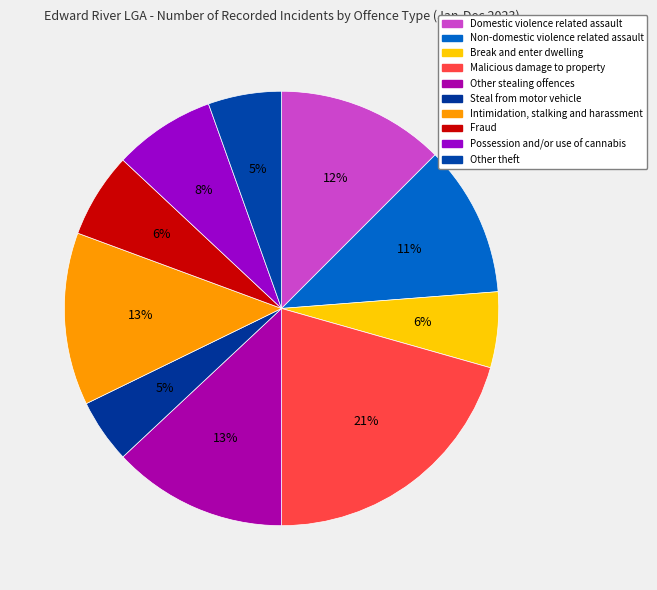

Do Intimidation, stalking and harassment and Non-domestic violence related assault together represent more than half of the pie?

No